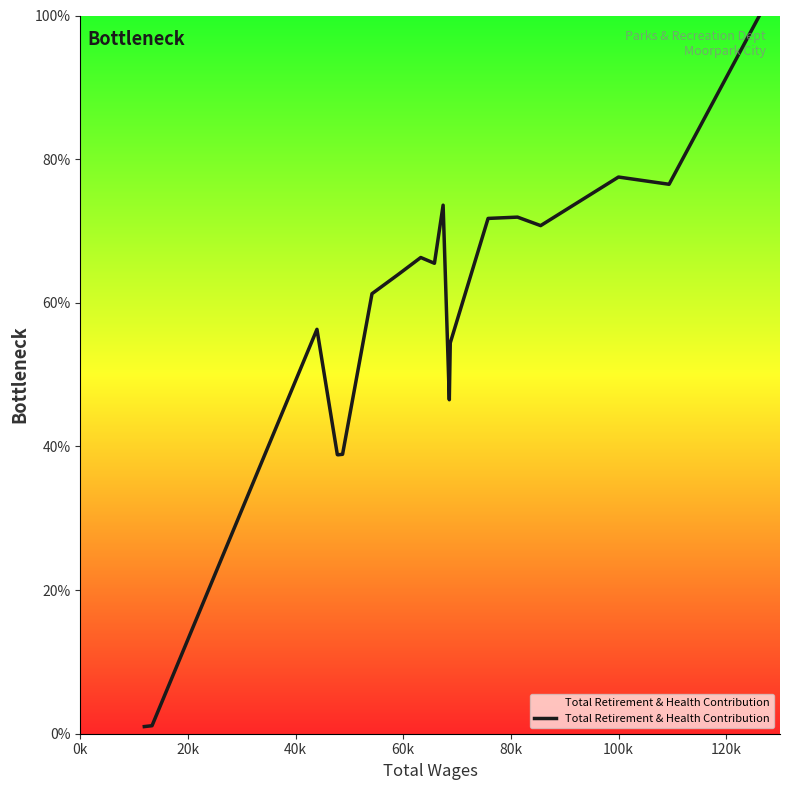

Reading left to right, list all the values displayed in this chart.

1.0	1.1	1.1	56.3	38.9	38.8	38.9	61.3	64.0	66.3	65.5	73.6	46.5	54.4	71.7	71.9	70.7	77.5	76.5	100.0